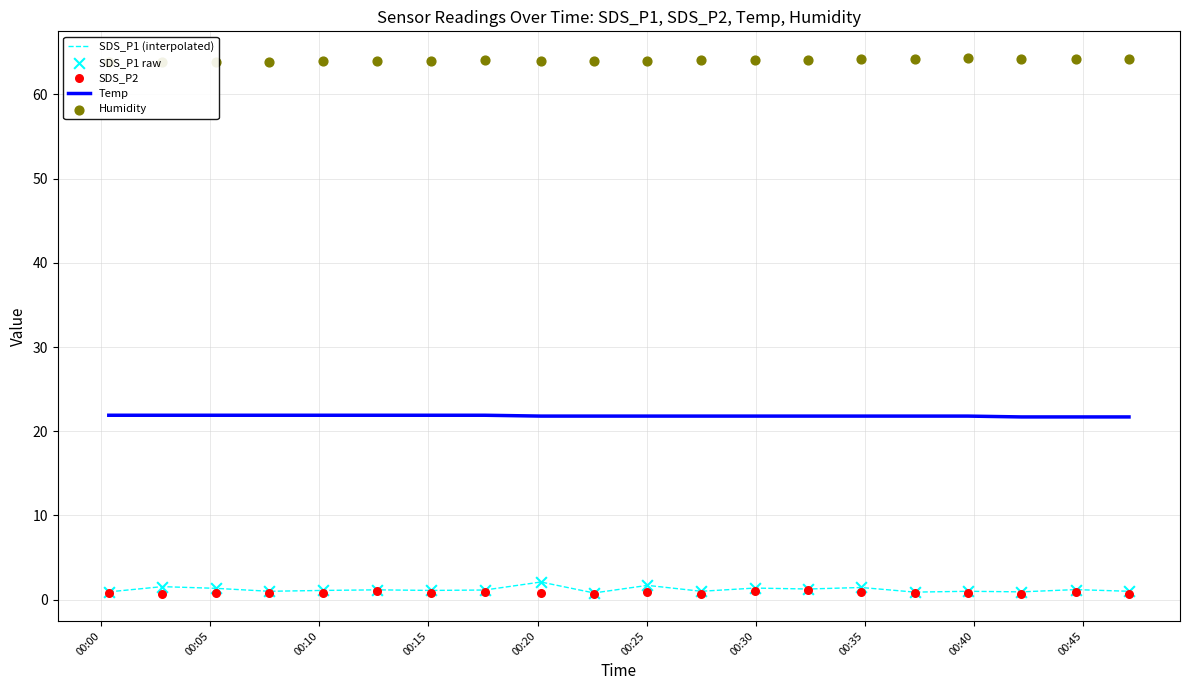

Which series reaches the minimum Y coordinate?

SDS_P2